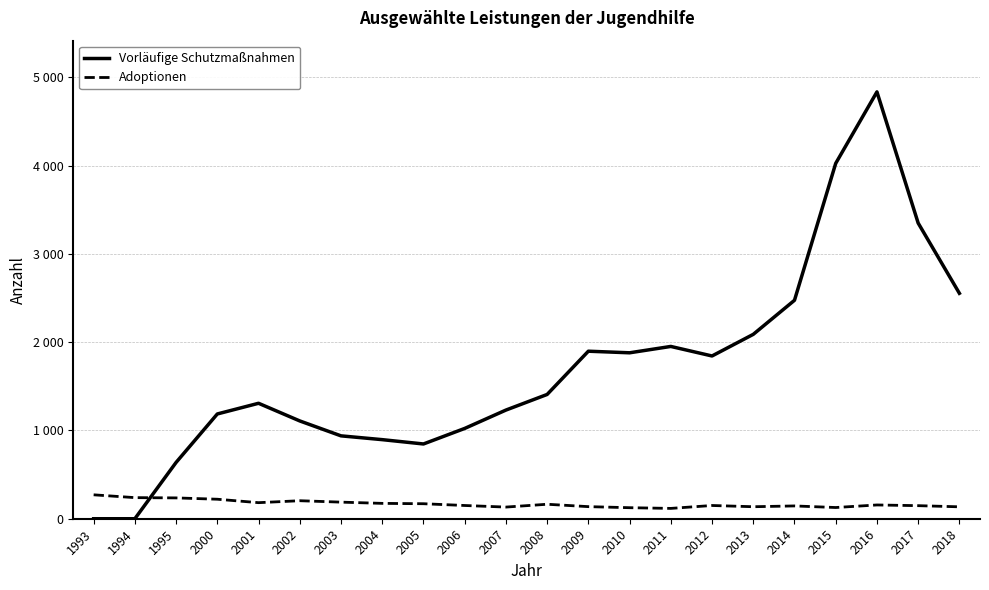

Does the chart have visible grid lines?

Yes